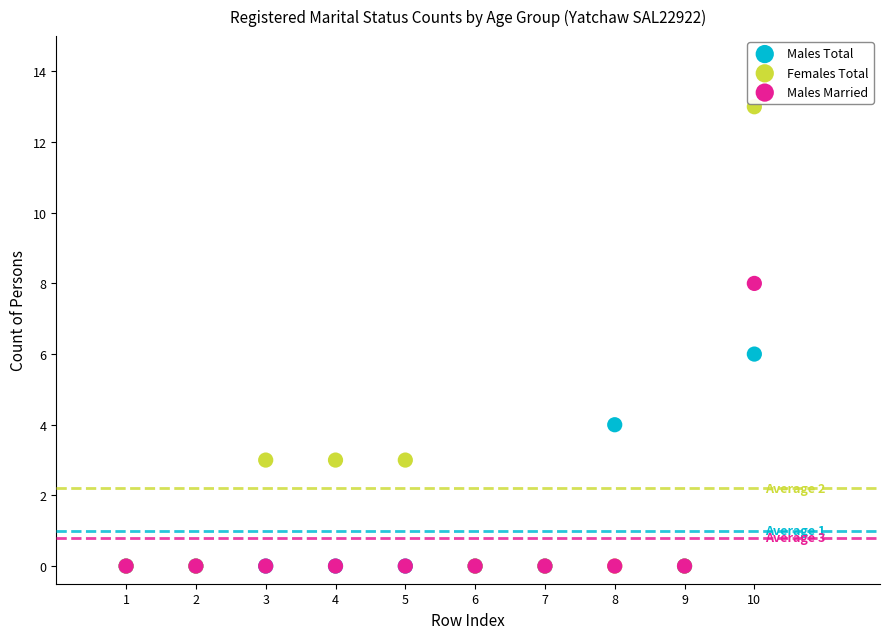

Which series contains the highest Y value?

Females Total